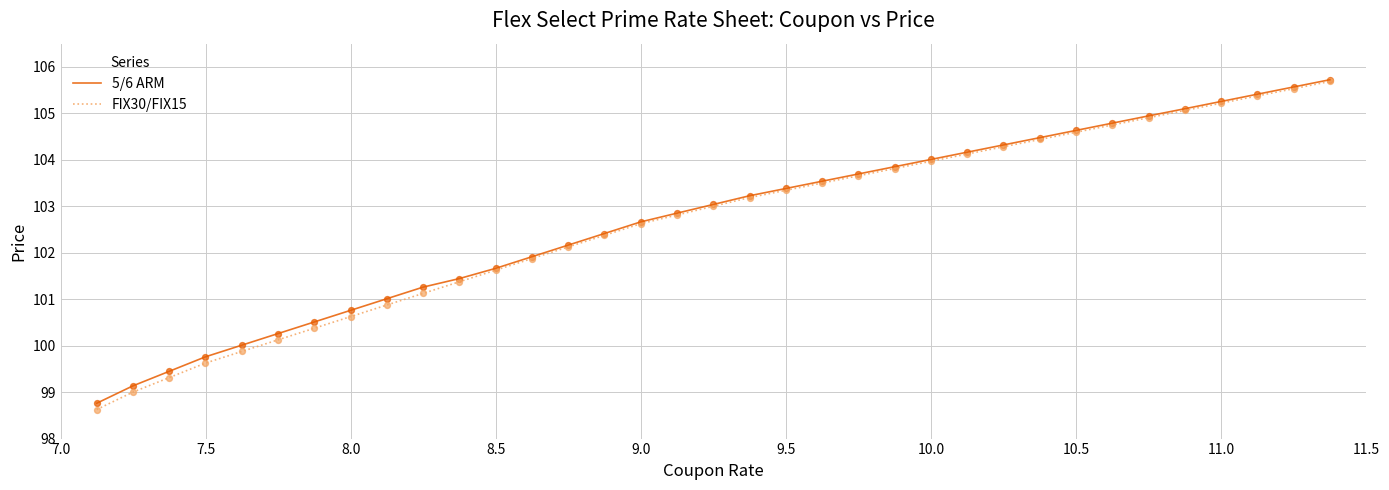

Which series has the widest spread of values?

FIX30/FIX15